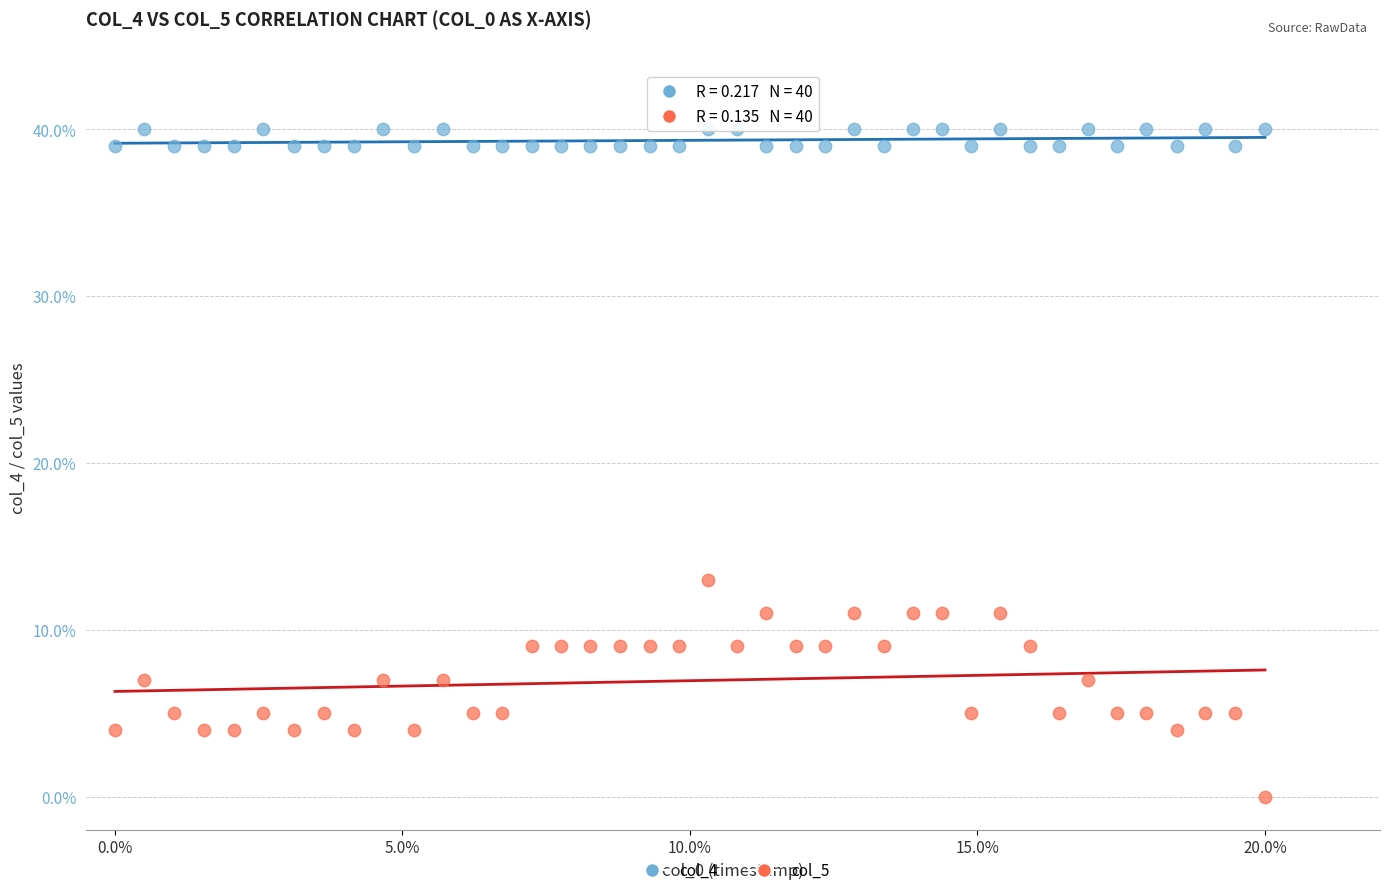

Which series contains the highest Y value?

col_4